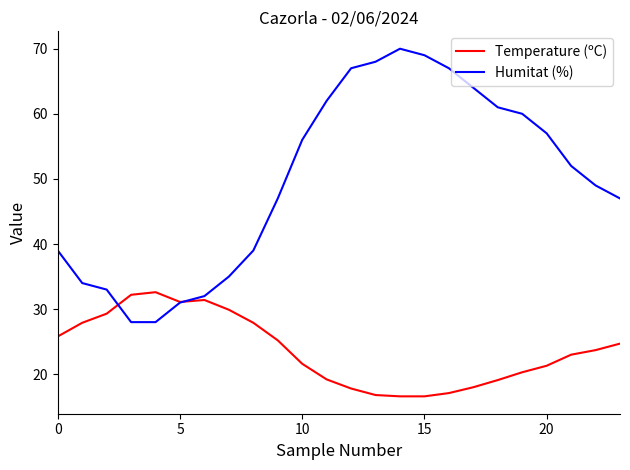

What are all the series names shown in the legend?

Temperature (ºC), Humitat (%)